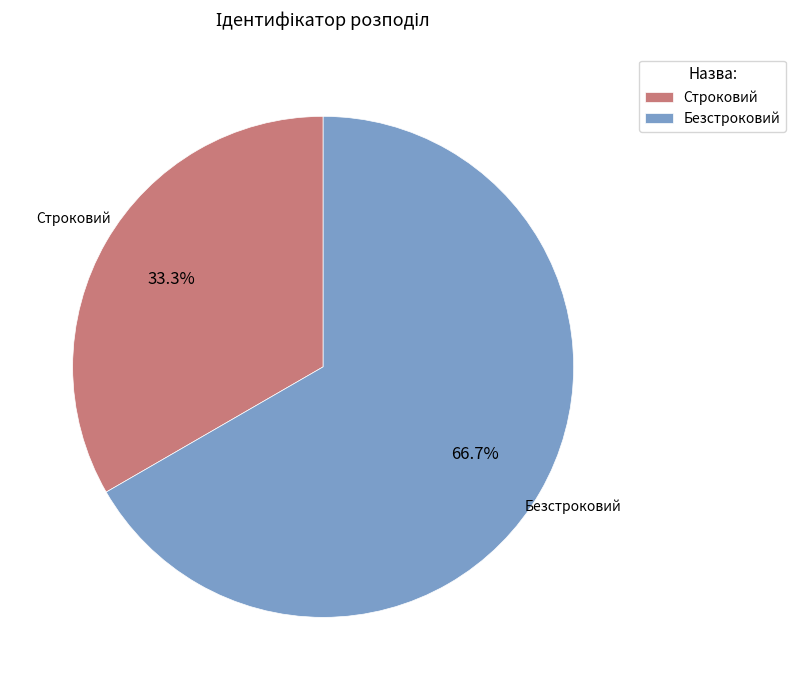

What percentage is the Безстроковий slice, to the nearest percent?

67%